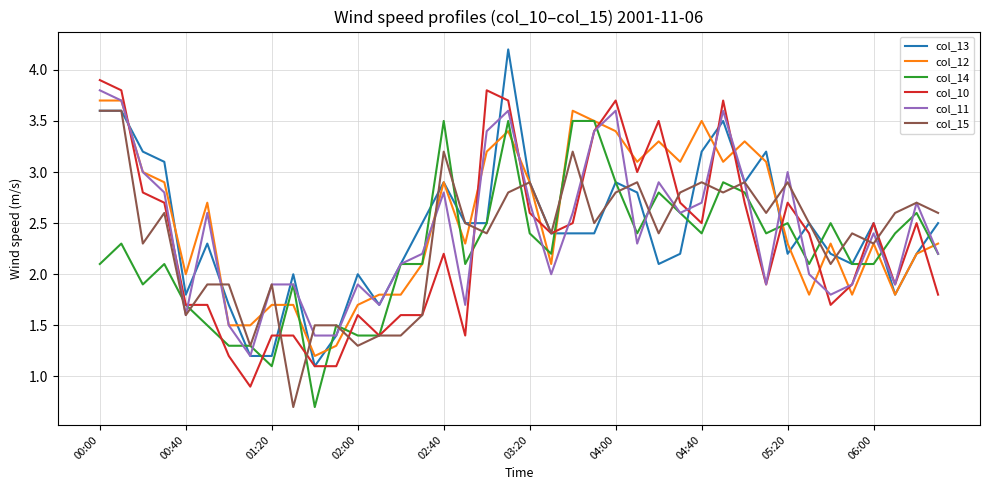

What is the minimum value shown in the chart?

0.7